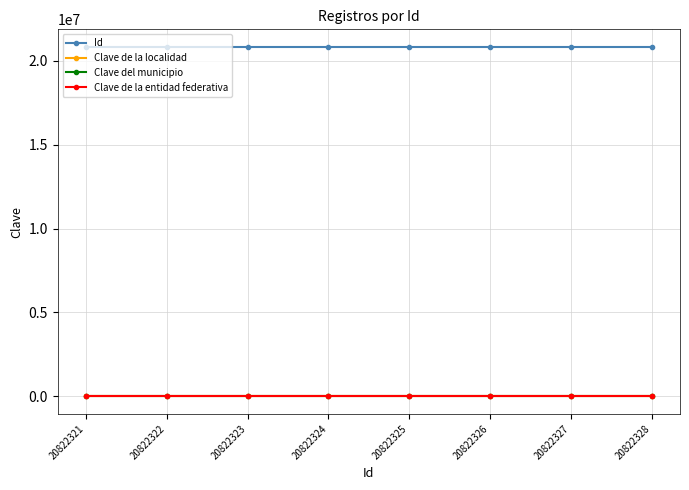

What are all the series names shown in the legend?

Id, Clave de la localidad, Clave del municipio, Clave de la entidad federativa